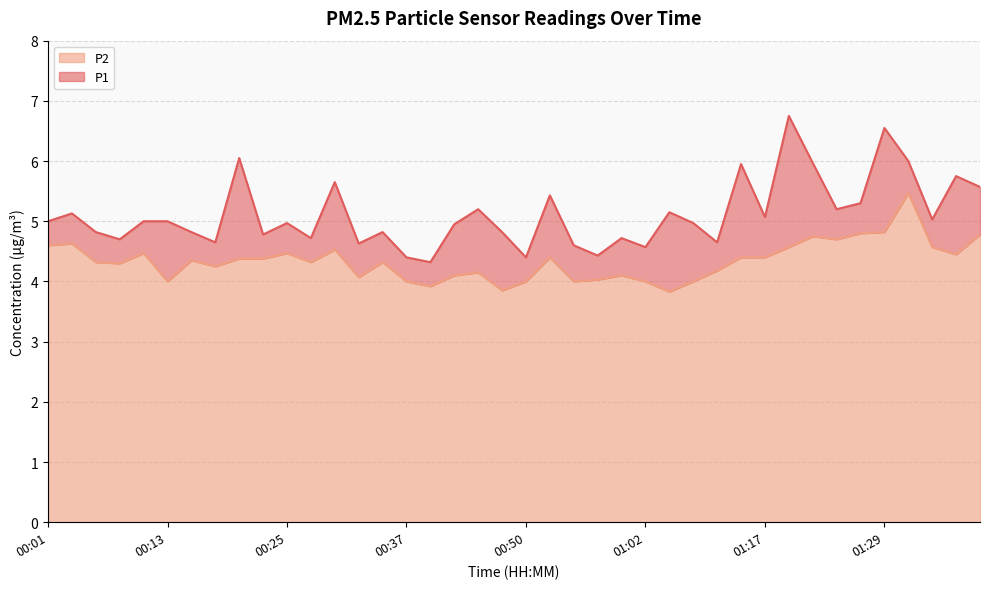

At which category is the sum across all series the highest?

01:31